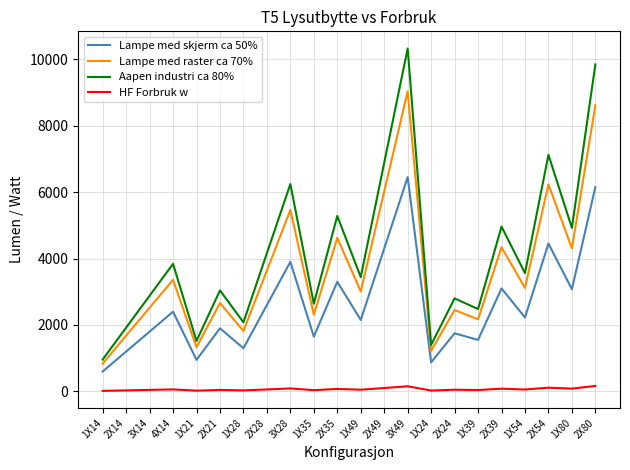

The value of Lampe med raster ca 70% at 1X49 is 3010. True or false?

True